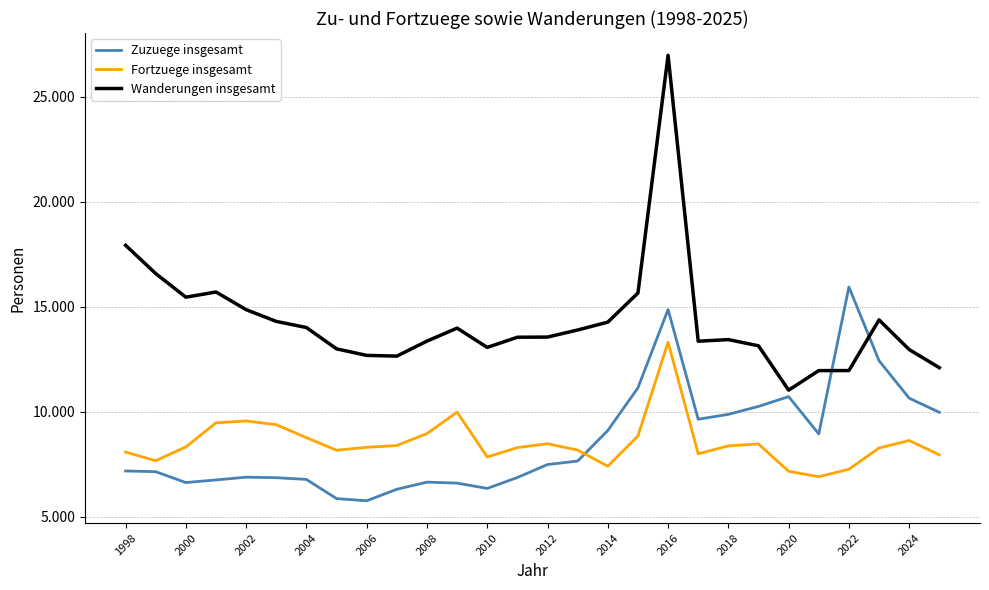

Is this an area chart (filled region under the line)?

No